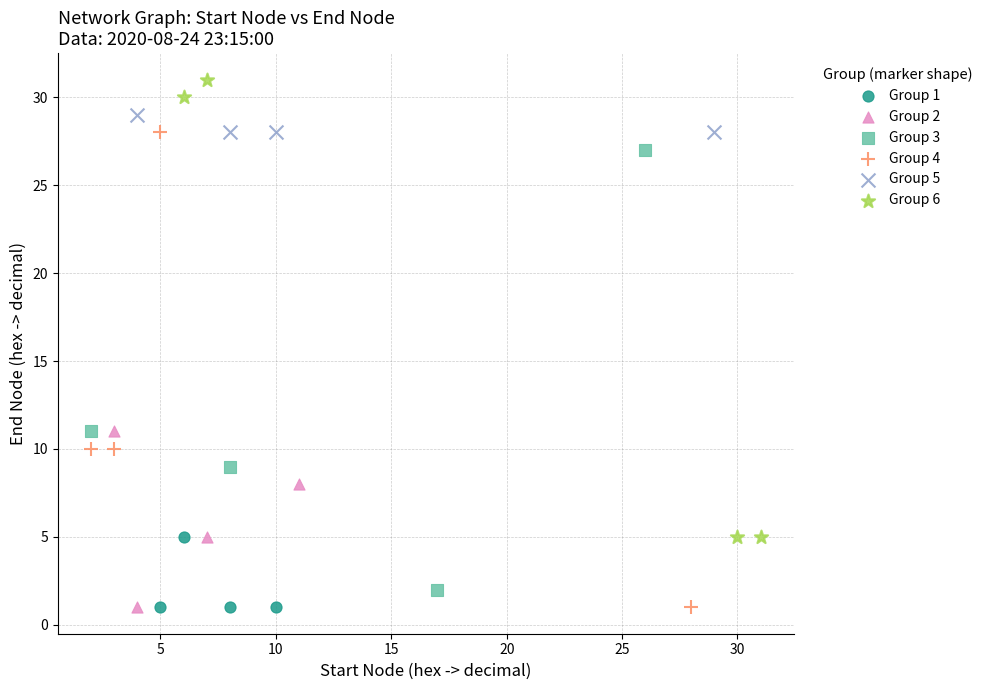

What are all the series names shown in the legend?

Group 1, Group 2, Group 3, Group 4, Group 5, Group 6